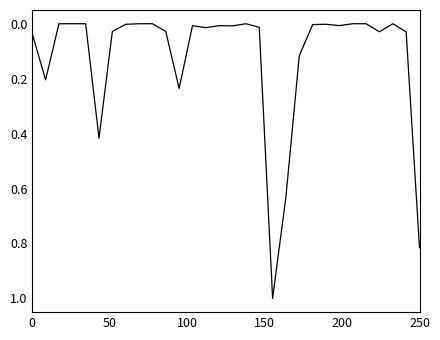

What is the greatest value displayed?

1.0